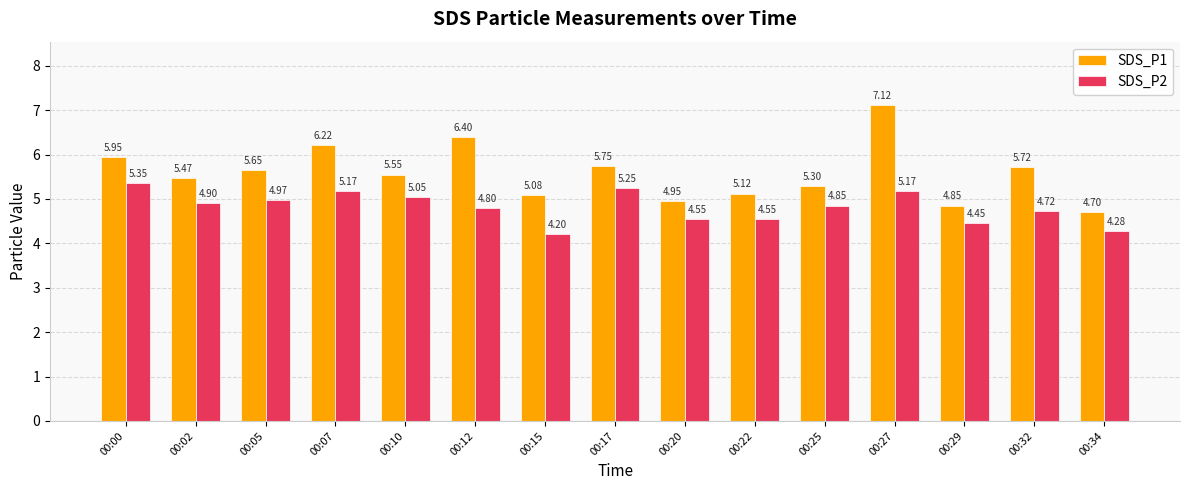

What is the sum of all SDS_P1 values?

83.8